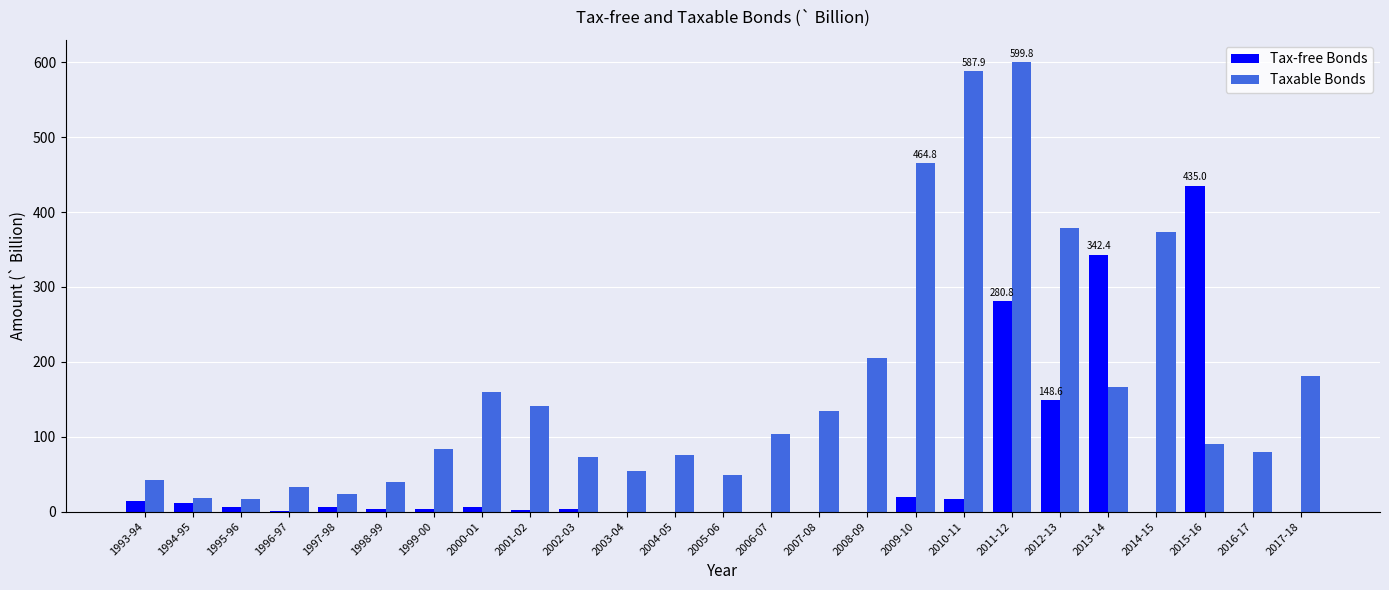

How many data points does each series have?

25